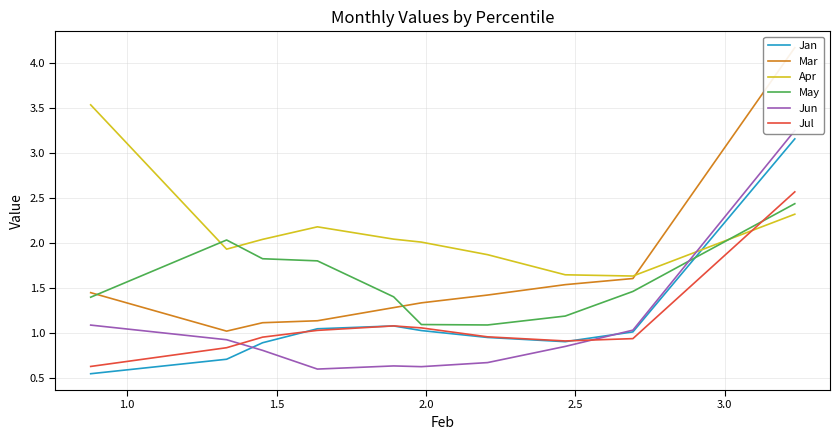

What is the maximum value for May?

2.4